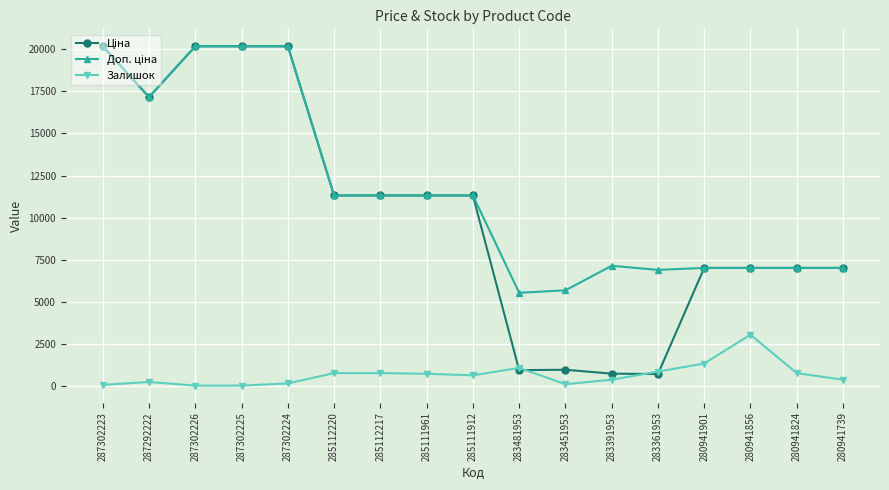

What is the maximum value for Залишок?

3027.9